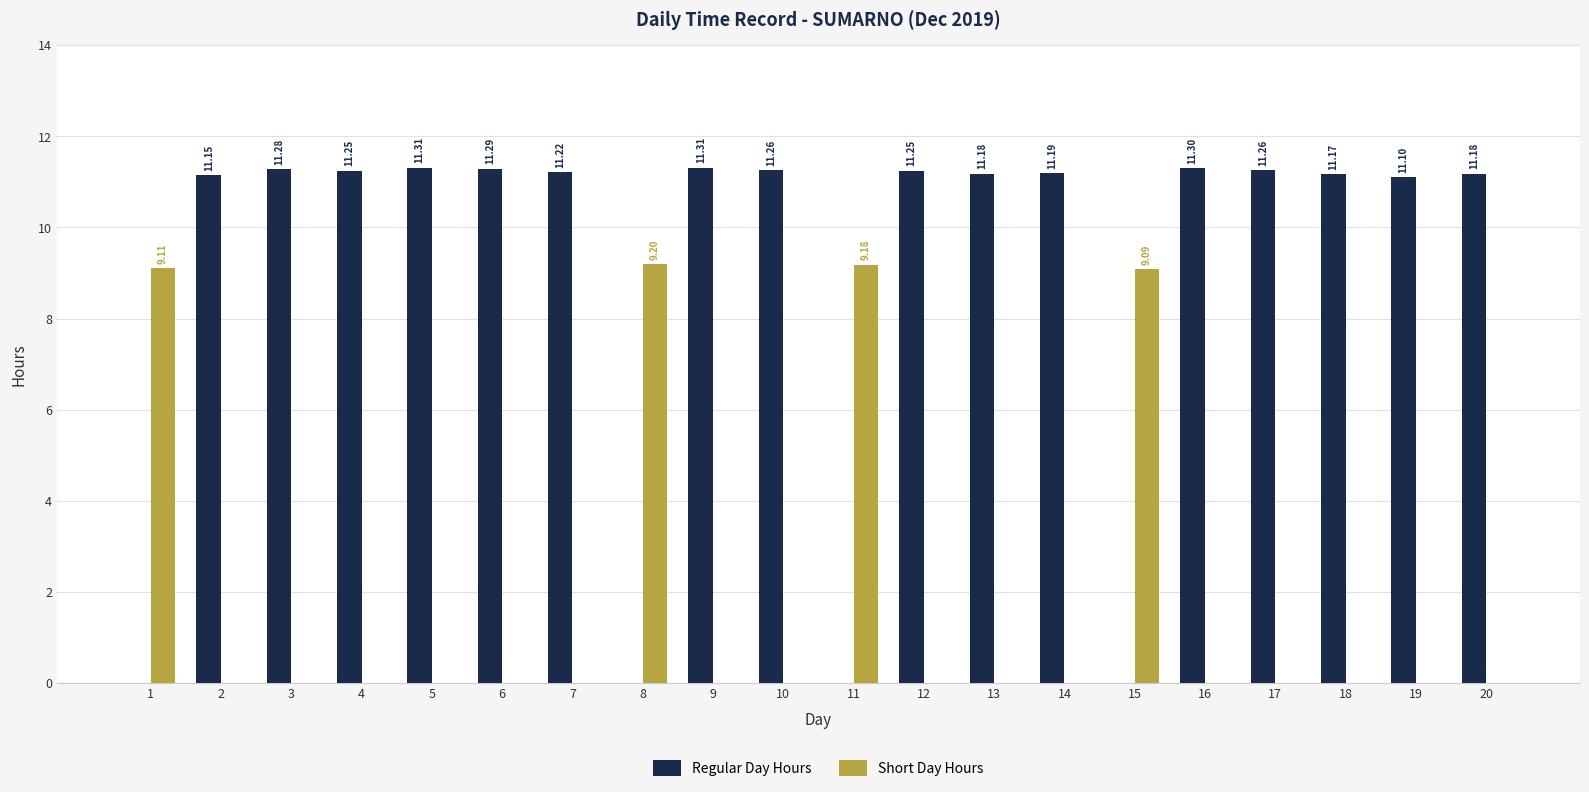

True or false: Regular Day Hours has a value of 7.8 at 18.

False